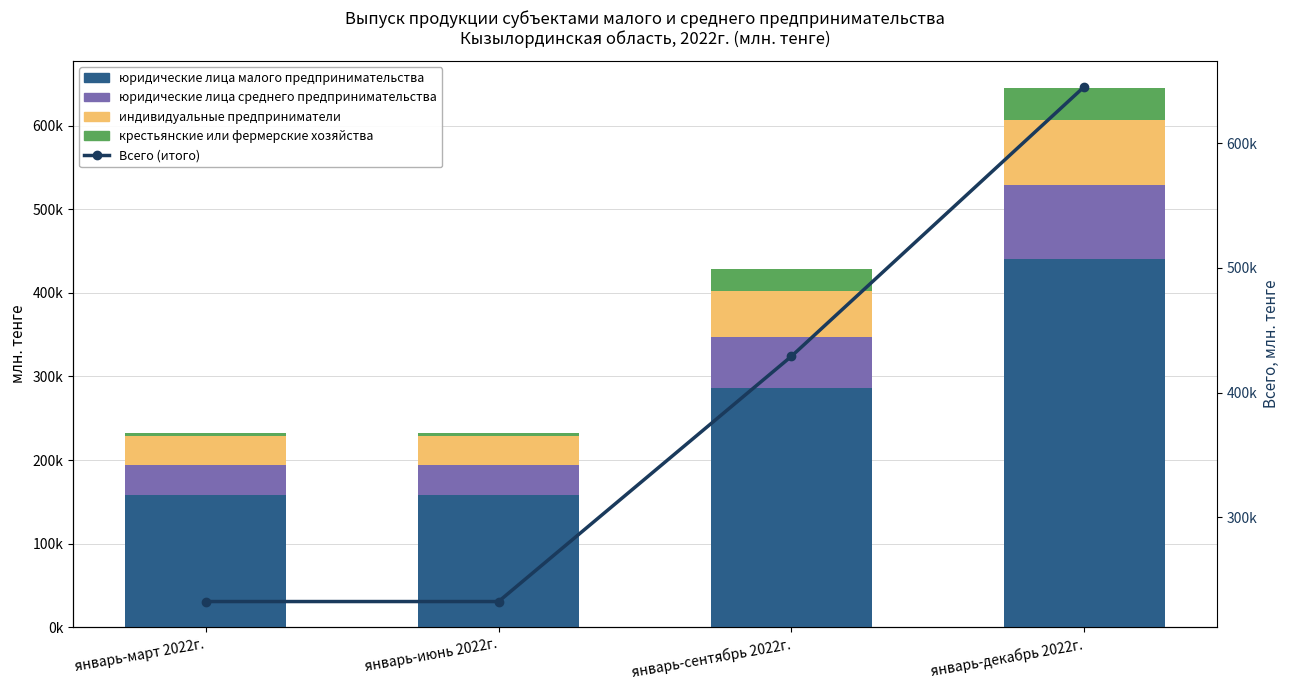

The value of индивидуальные предприниматели at январь-декабрь 2022г. is 36760. True or false?

False